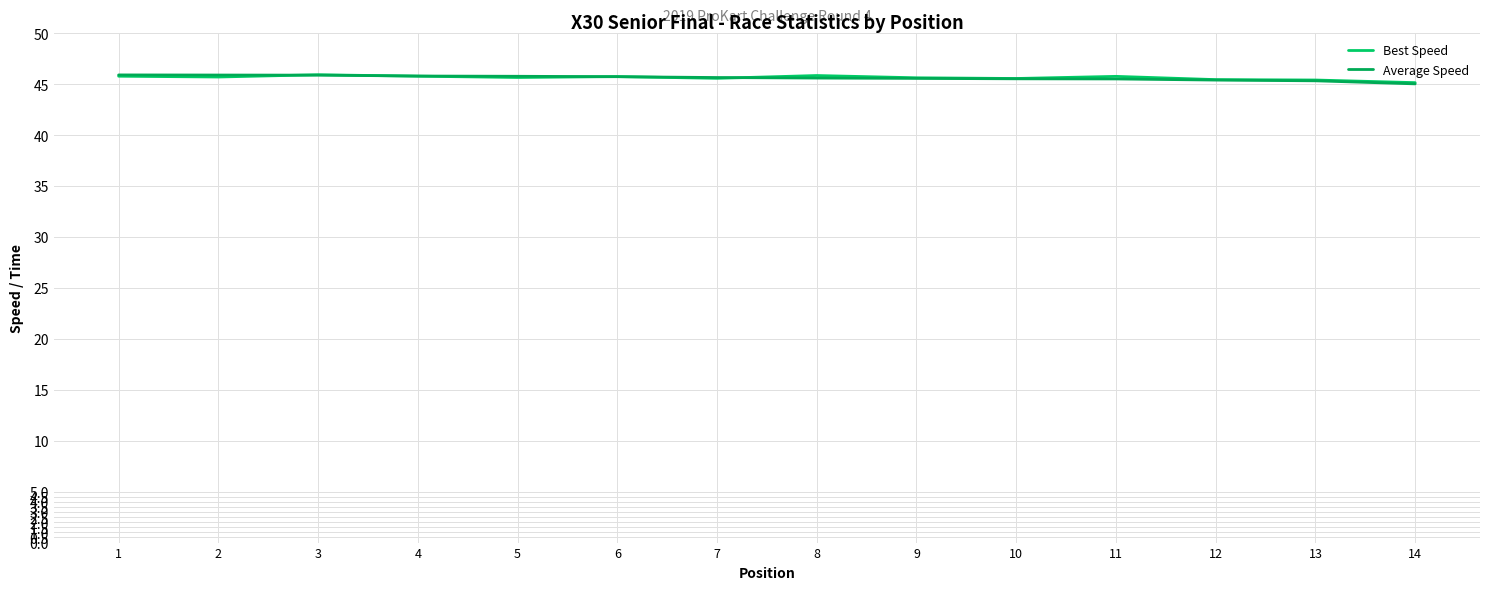

Does the chart display data point markers on the line(s)?

No